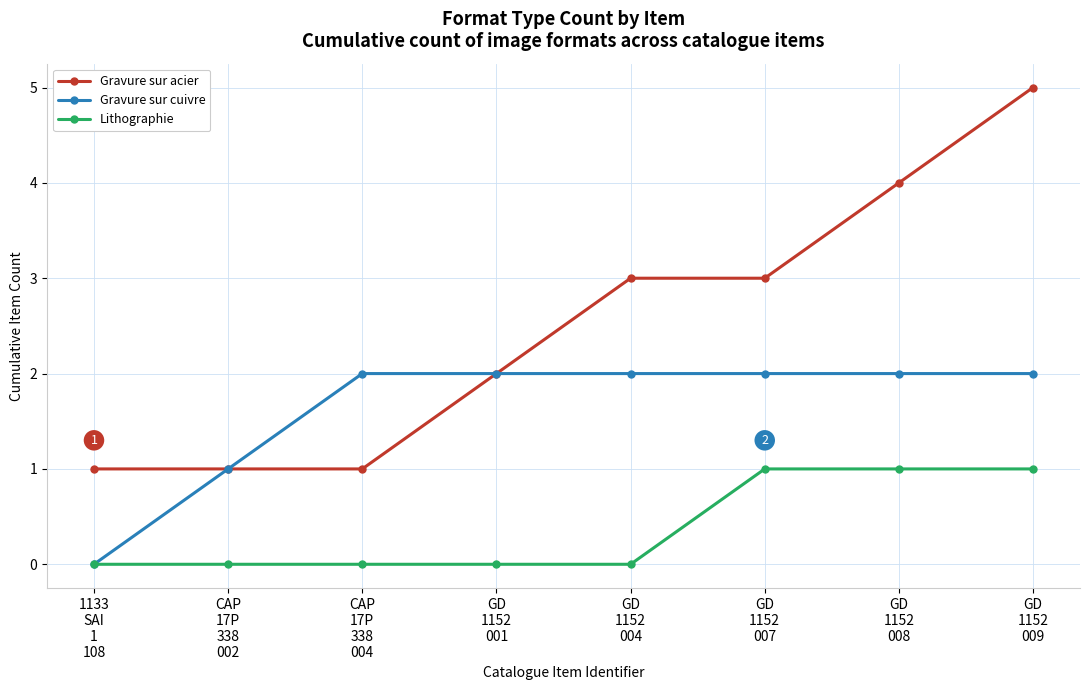

True or false: Gravure sur acier and Lithographie cross at least once.

False